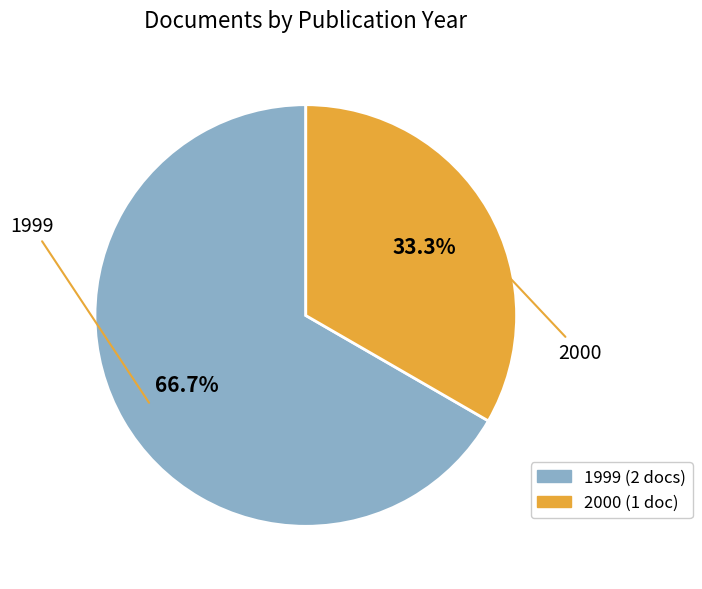

Is there a majority slice in this chart?

Yes